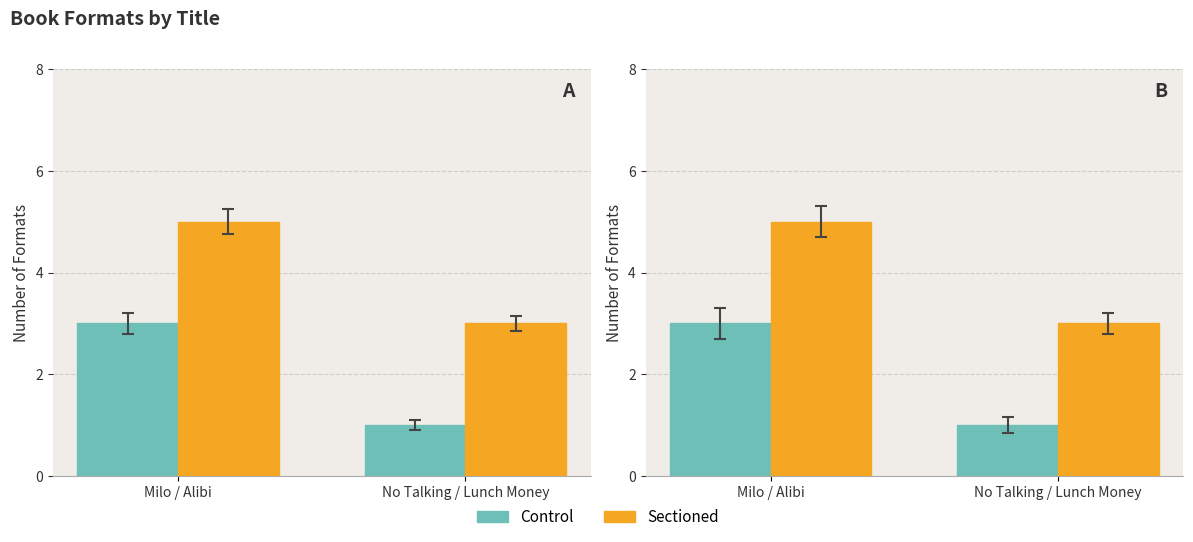

Reading left to right, extract all data points from this chart.

Control: Milo / Alibi=3	No Talking / Lunch Money=1
Sectioned: Milo / Alibi=5	No Talking / Lunch Money=3